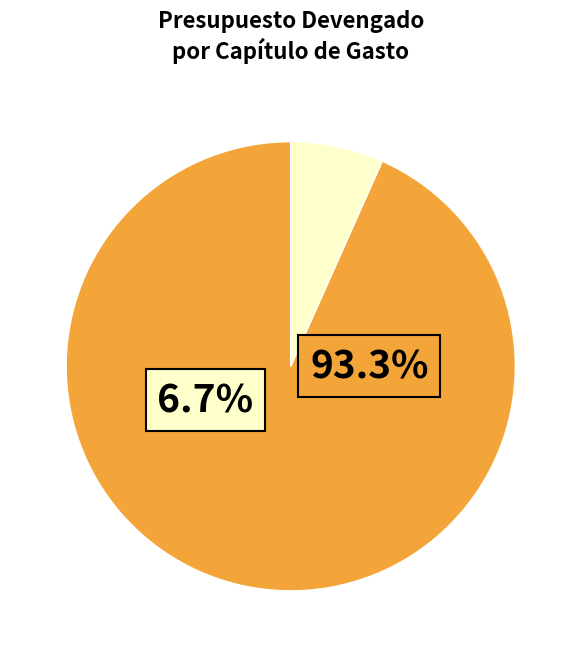

Which category has the biggest portion of the pie?

Productos alimenticios para personas